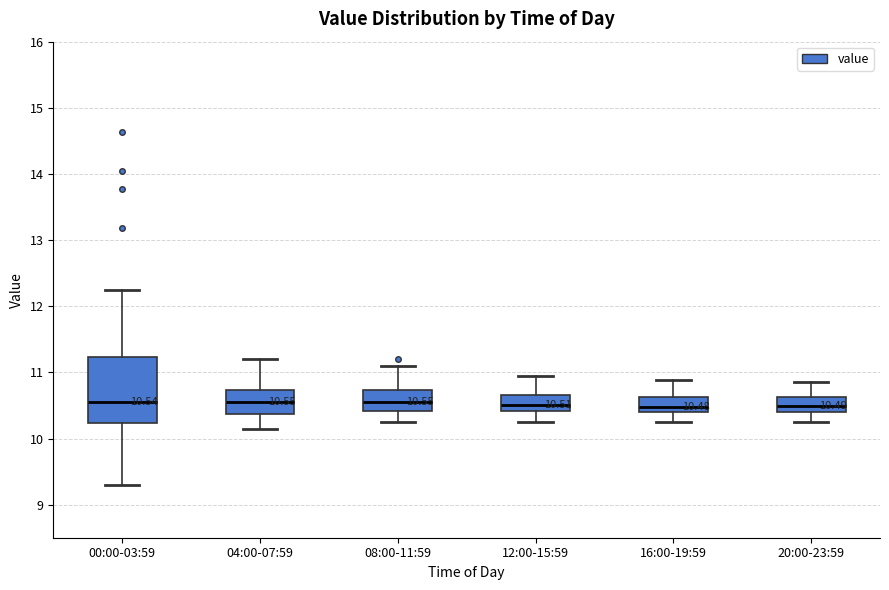

Comparing the boxes themselves (not the whiskers), which one is the tallest?

00:00-03:59